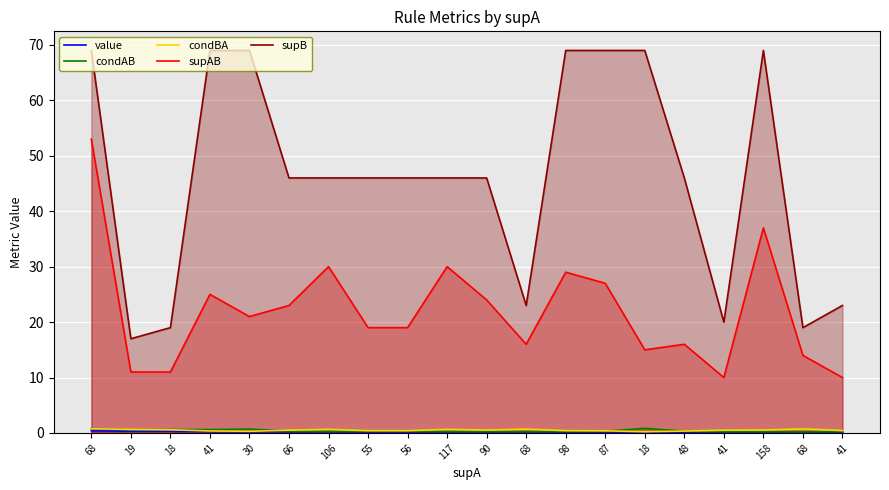

What are all the series names shown in the legend?

value, condAB, condBA, supAB, supB